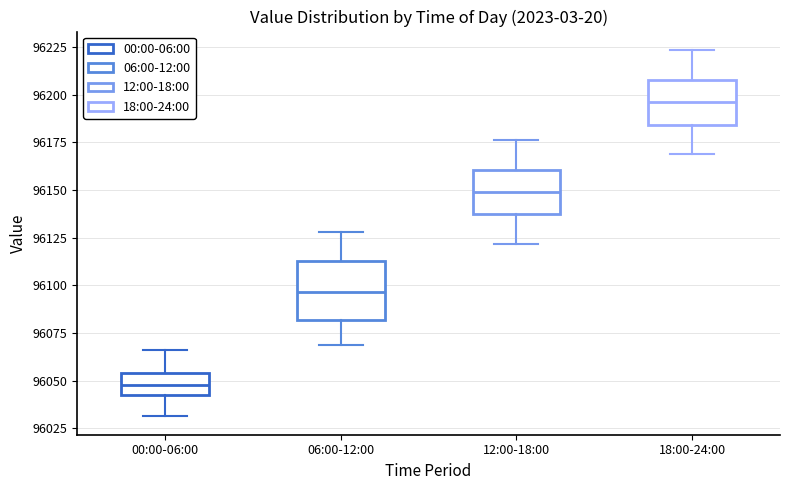

Reading left to right, read every box against the y-axis: the position of its median line, the range the box covers, and the ends of its whiskers. The values are not printed on the chart, so give them approximately, as read against the axis.

00:00-06:00: median 96050, box 96040 to 96055, whiskers 96030 to 96065
06:00-12:00: median 96095, box 96080 to 96115, whiskers 96070 to 96130
12:00-18:00: median 96150, box 96135 to 96160, whiskers 96120 to 96175
18:00-24:00: median 96195, box 96185 to 96210, whiskers 96170 to 96225